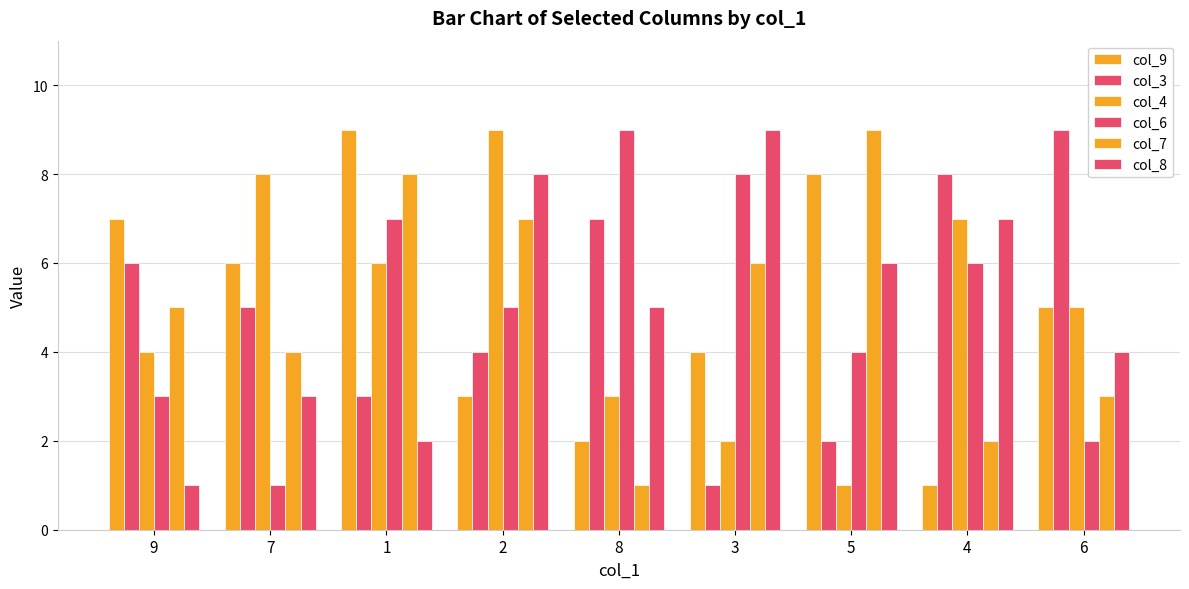

What is the total value across all series at 3?

30